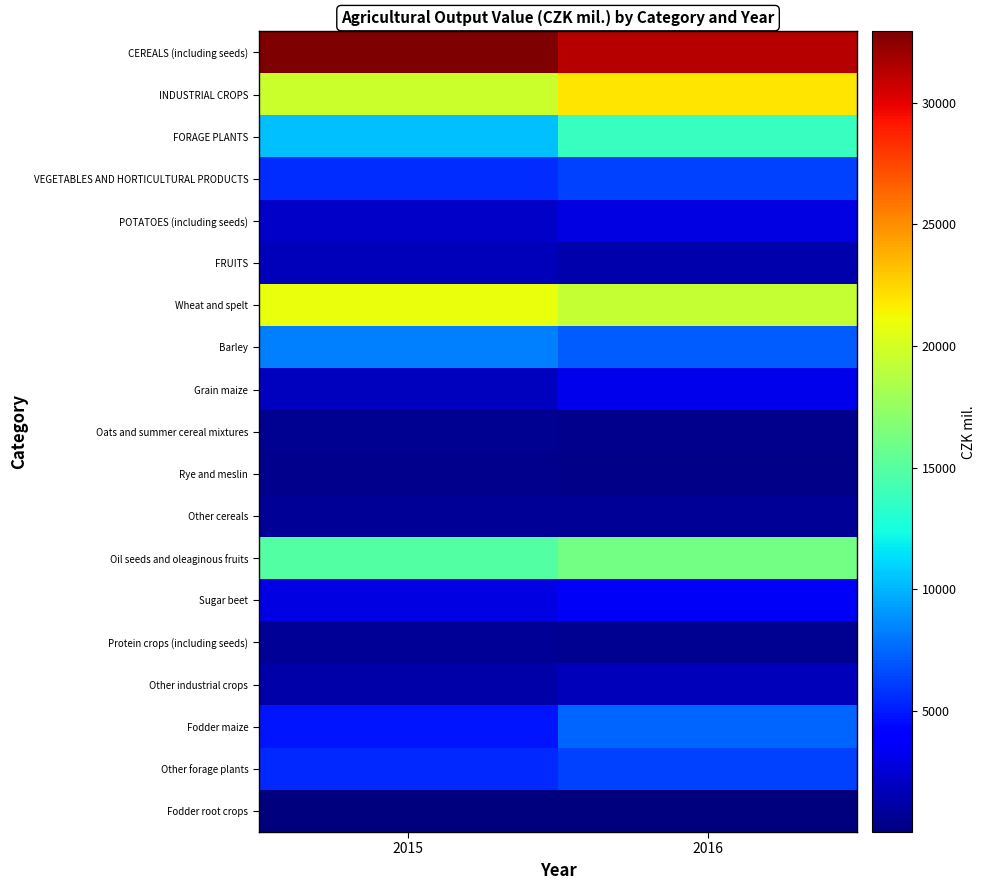

Reading left to right, transcribe all the data shown in this chart.

CEREALS (including seeds): 2015=32936.4	2016=31324.4
INDUSTRIAL CROPS: 2015=19667.3	2016=21963.3
FORAGE PLANTS: 2015=10363.4	2016=13704.3
VEGETABLES AND HORTICULTURAL PRODUCTS: 2015=5589.5	2016=6268.5
POTATOES (including seeds): 2015=2193.3	2016=2843.4
FRUITS: 2015=1764.1	2016=1359.8
Wheat and spelt: 2015=20908.6	2016=19428.8
Barley: 2015=8367.6	2016=7107.4
Grain maize: 2015=1862.7	2016=3167.7
Oats and summer cereal mixtures: 2015=622.5	2016=520.0
Rye and meslin: 2015=412.9	2016=389.3
Other cereals: 2015=762.2	2016=711.2
Oil seeds and oleaginous fruits: 2015=14846.6	2016=16126.4
Sugar beet: 2015=2898.2	2016=3558.3
Protein crops (including seeds): 2015=695.3	2016=554.9
Other industrial crops: 2015=1227.3	2016=1723.8
Fodder maize: 2015=4867.7	2016=7436.4
Other forage plants: 2015=5483.9	2016=6257.5
Fodder root crops: 2015=11.8	2016=10.4